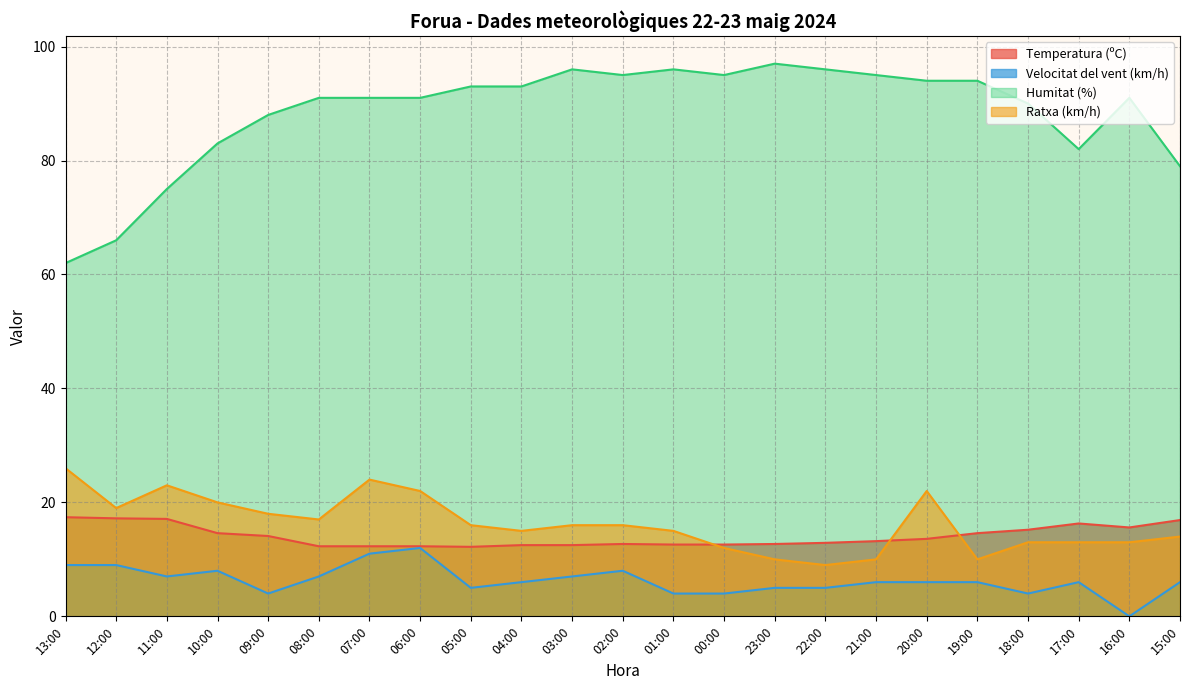

Reading left to right, transcribe all the data shown in this chart.

Temperatura (ºC): 17.4	17.2	17.1	14.6	14.1	12.3	12.3	12.3	12.2	12.5	12.5	12.7	12.6	12.6	12.7	12.9	13.2	13.6	14.6	15.2	16.3	15.6	16.9
Velocitat del vent (km/h): 9.0	9.0	7.0	8.0	4.0	7.0	11.0	12.0	5.0	6.0	7.0	8.0	4.0	4.0	5.0	5.0	6.0	6.0	6.0	4.0	6.0	0.0	6.0
Humitat (%): 62.0	66.0	75.0	83.0	88.0	91.0	91.0	91.0	93.0	93.0	96.0	95.0	96.0	95.0	97.0	96.0	95.0	94.0	94.0	90.0	82.0	91.0	79.0
Ratxa (km/h): 26.0	19.0	23.0	20.0	18.0	17.0	24.0	22.0	16.0	15.0	16.0	16.0	15.0	12.0	10.0	9.0	10.0	22.0	10.0	13.0	13.0	13.0	14.0